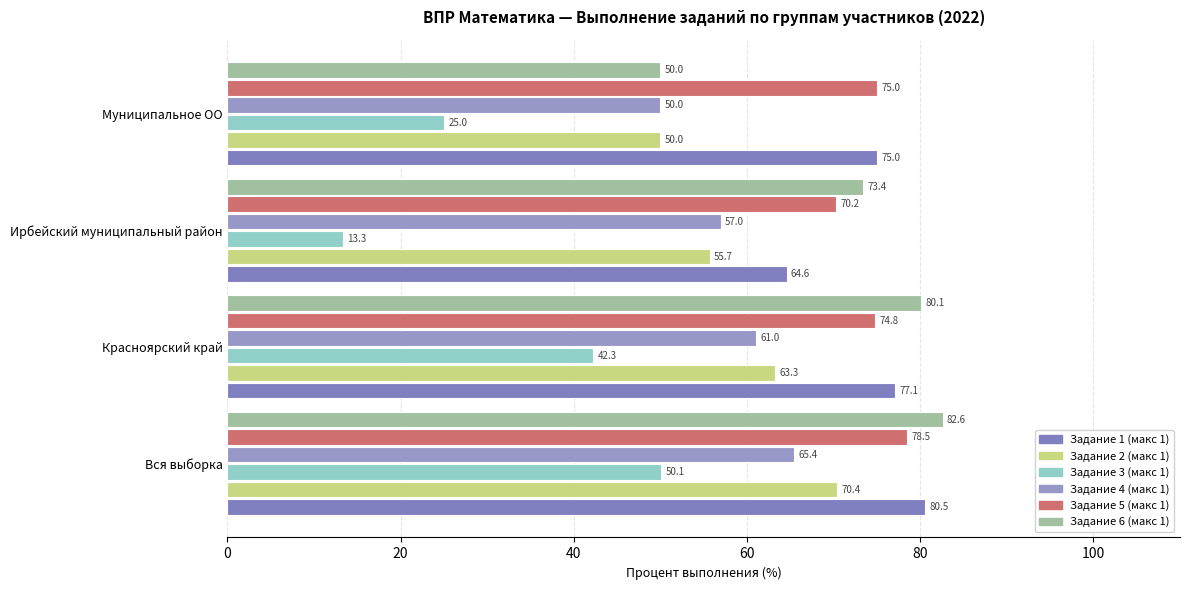

Reading right to left, what are all the values shown in this chart?

Задание 1 (макс 1): 75.0	64.6	77.1	80.5
Задание 2 (макс 1): 50.0	55.7	63.3	70.4
Задание 3 (макс 1): 25.0	13.3	42.3	50.1
Задание 4 (макс 1): 50.0	57.0	61.0	65.4
Задание 5 (макс 1): 75.0	70.2	74.8	78.5
Задание 6 (макс 1): 50.0	73.4	80.1	82.6